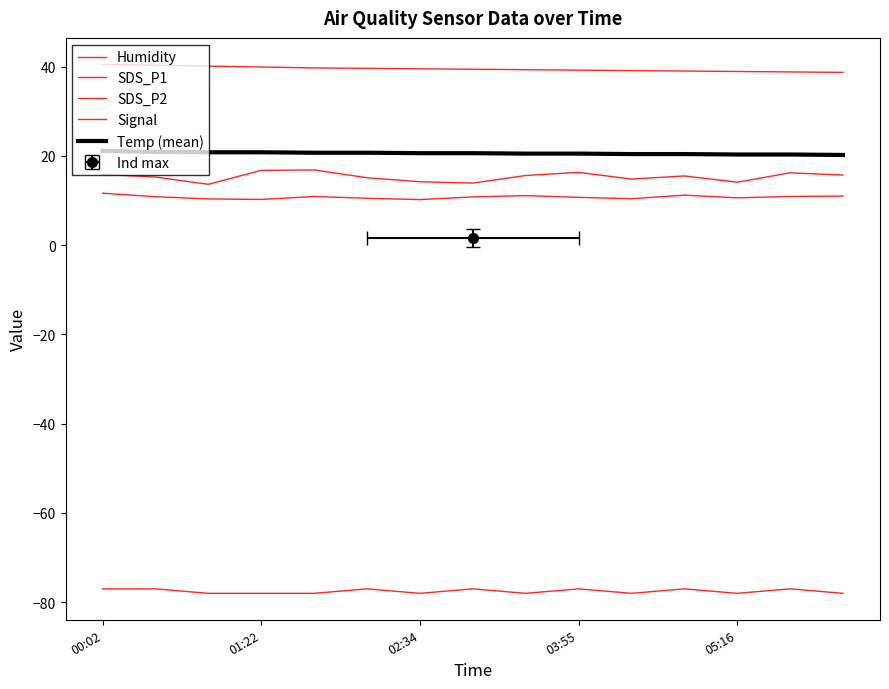

How many lines are shown in the chart?

5